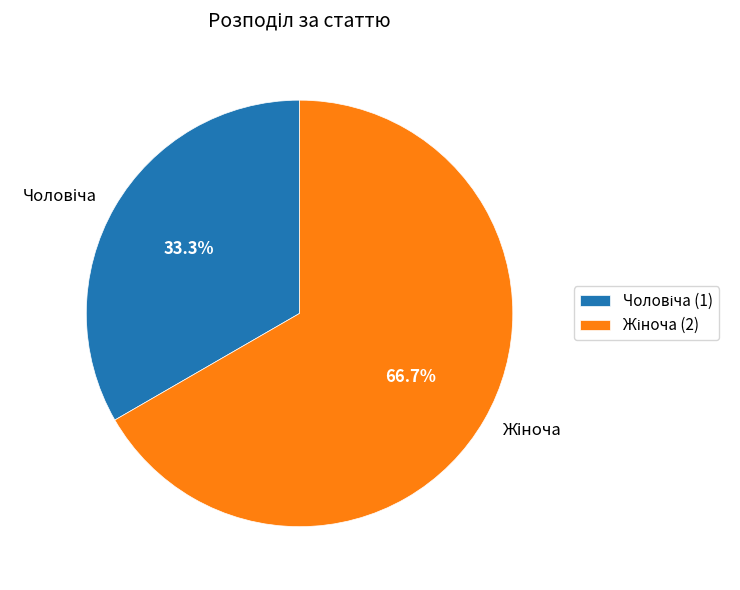

Is there any slice that represents more than half of the pie?

Yes